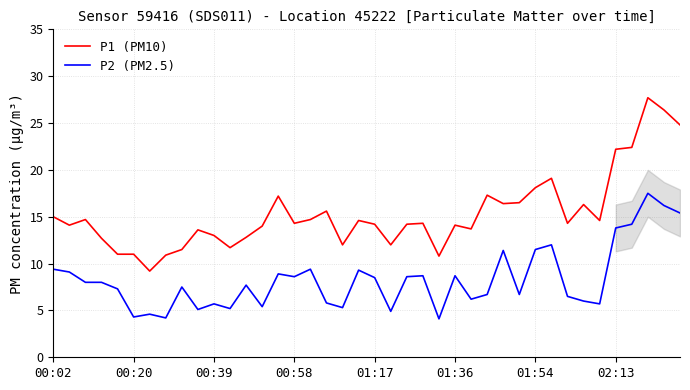

Rank the series by their average value, from lowest to highest.

P2 (PM2.5), P1 (PM10)